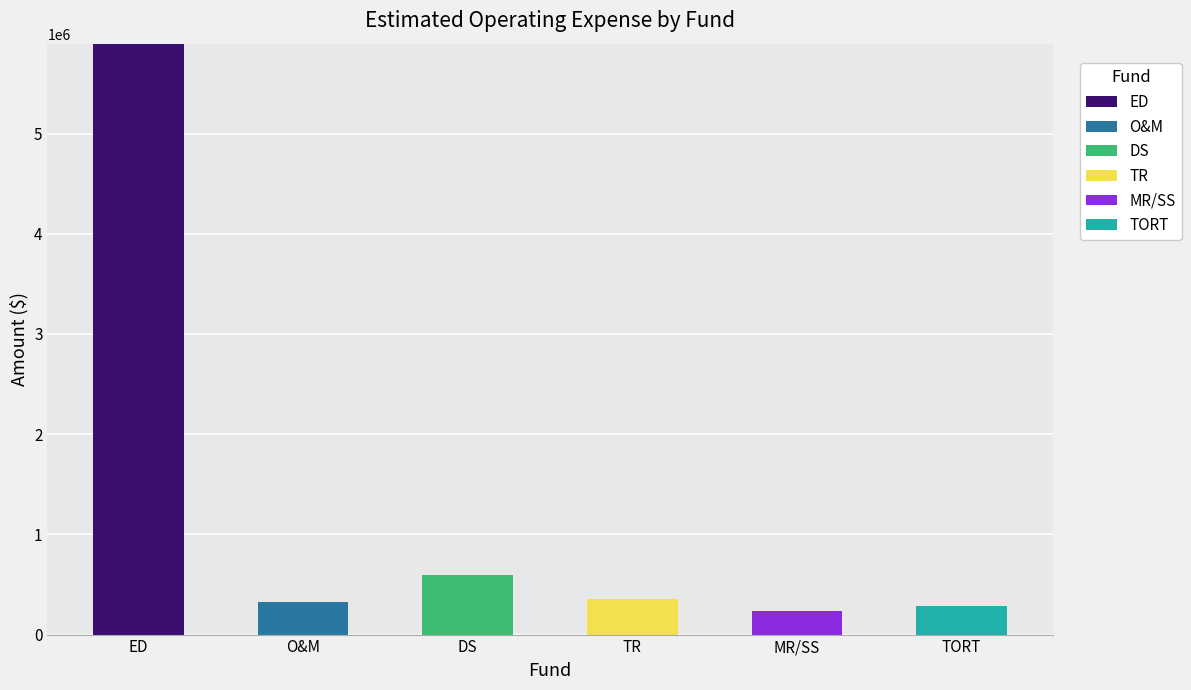

What is the maximum value for ED?

5897562